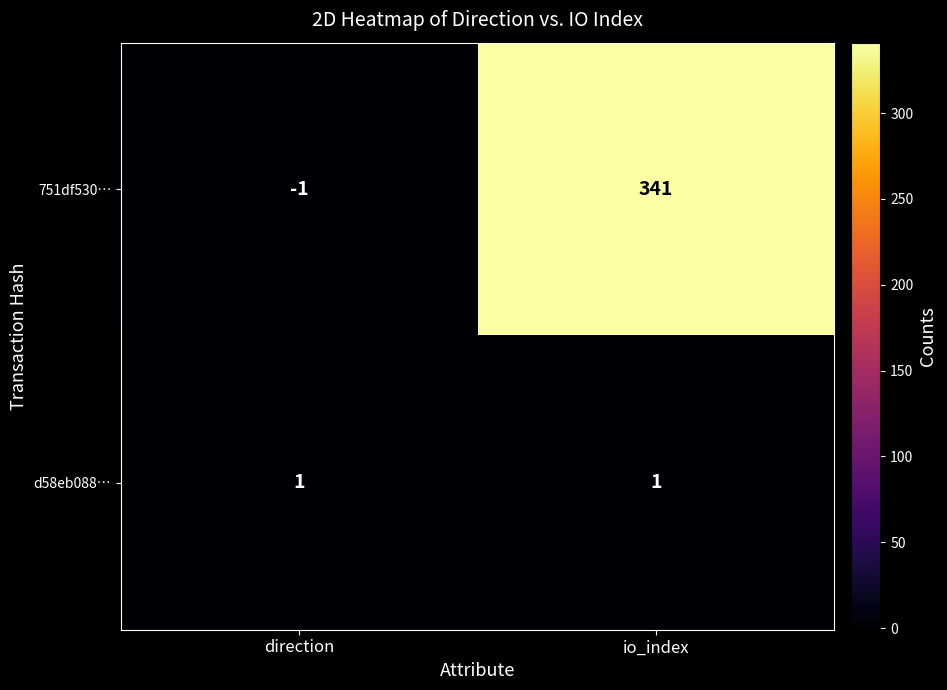

Which series has the largest range (max minus min)?

751df530…